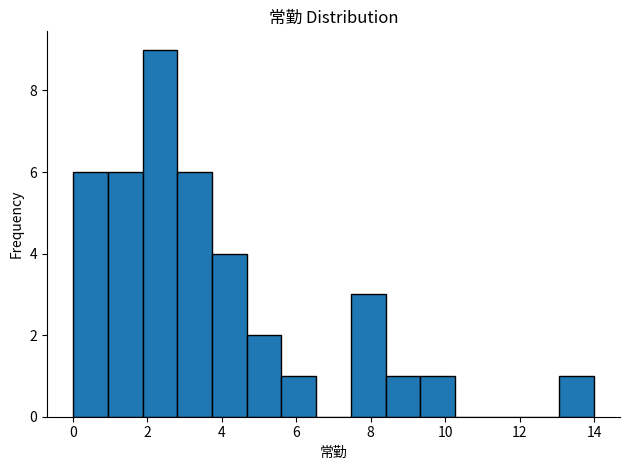

Over which range of the x-axis is the bar tallest?

1.8 to 2.8